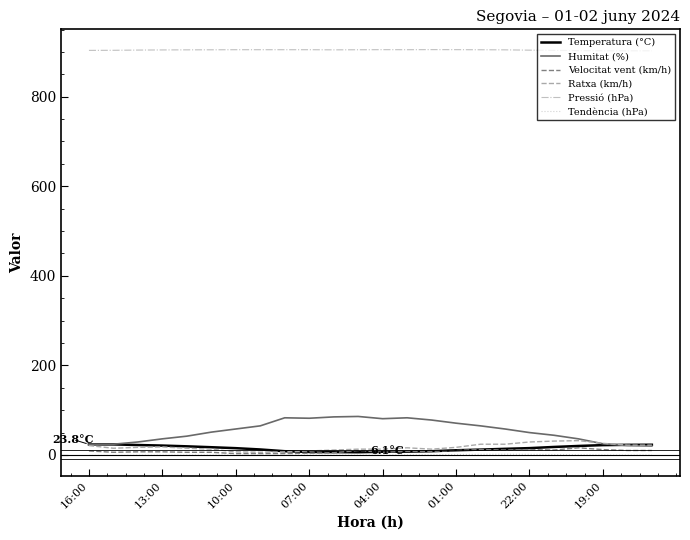

Which series has the largest total across all categories?

Pressió (hPa)